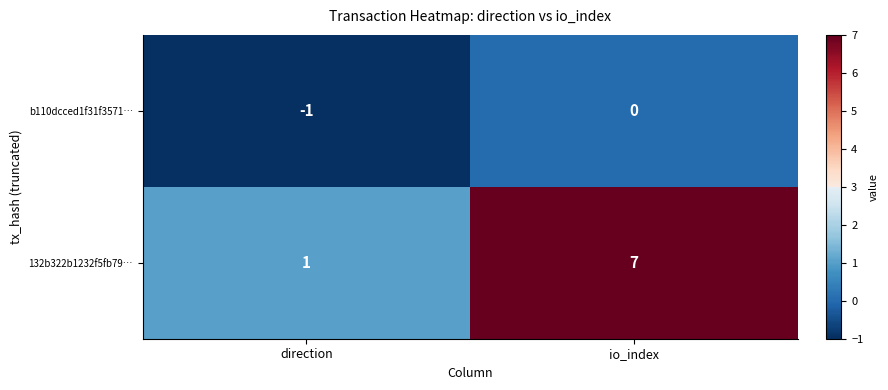

Rank the series by their average value, from lowest to highest.

b110dcced1f31f3571…, 132b322b1232f5fb79…